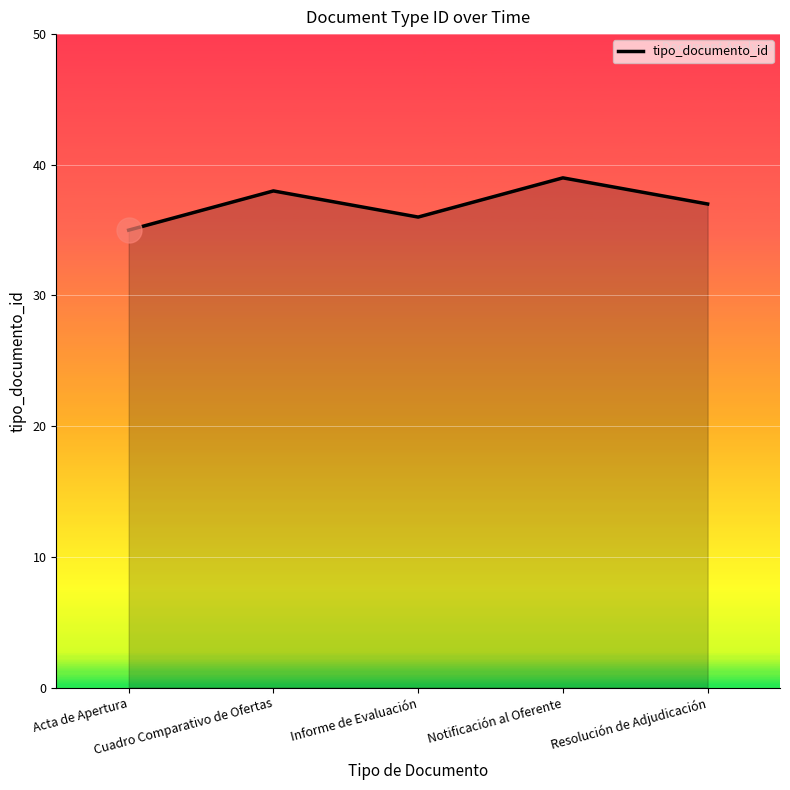

Reading left to right, extract all data points from this chart.

Acta de Apertura=35	Cuadro Comparativo de Ofertas=38	Informe de Evaluación=36	Notificación al Oferente=39	Resolución de Adjudicación=37